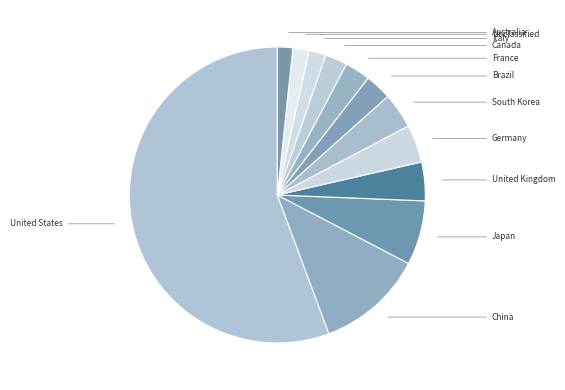

The Canada slice represents 2% of the pie. True or false?

True